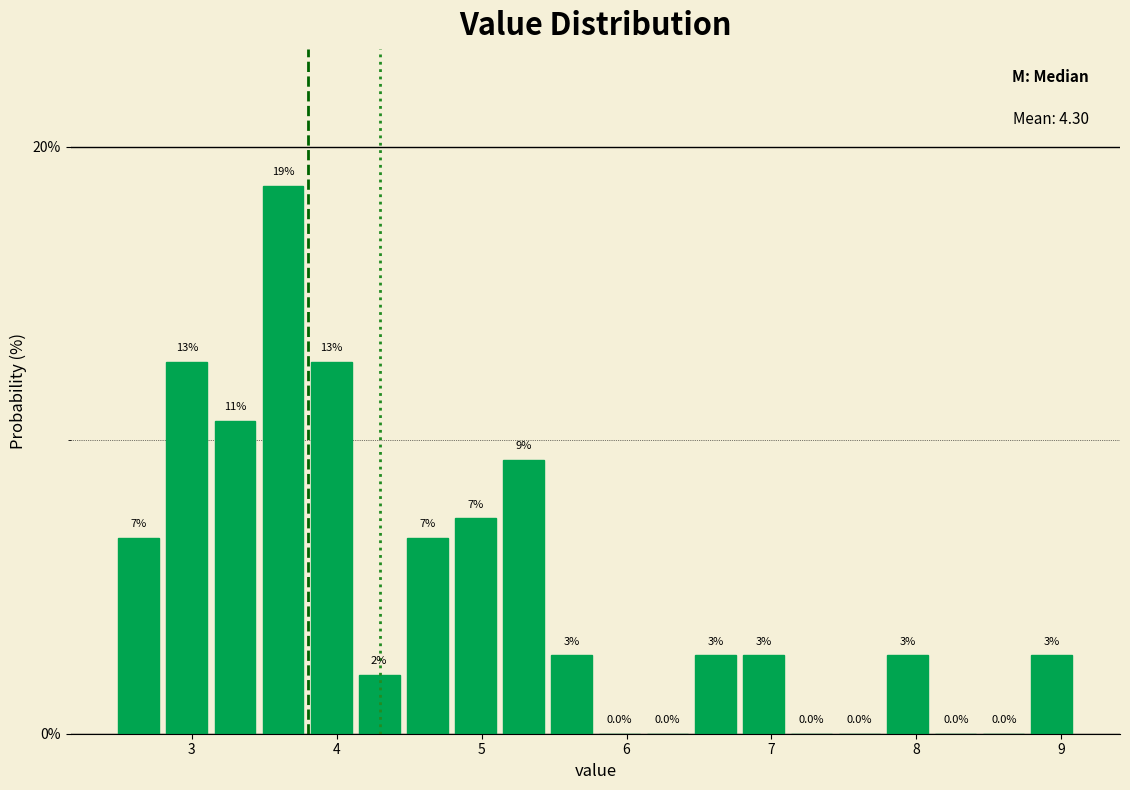

Read against the x-axis, roughly where is the centre of the tallest bar?

3.6